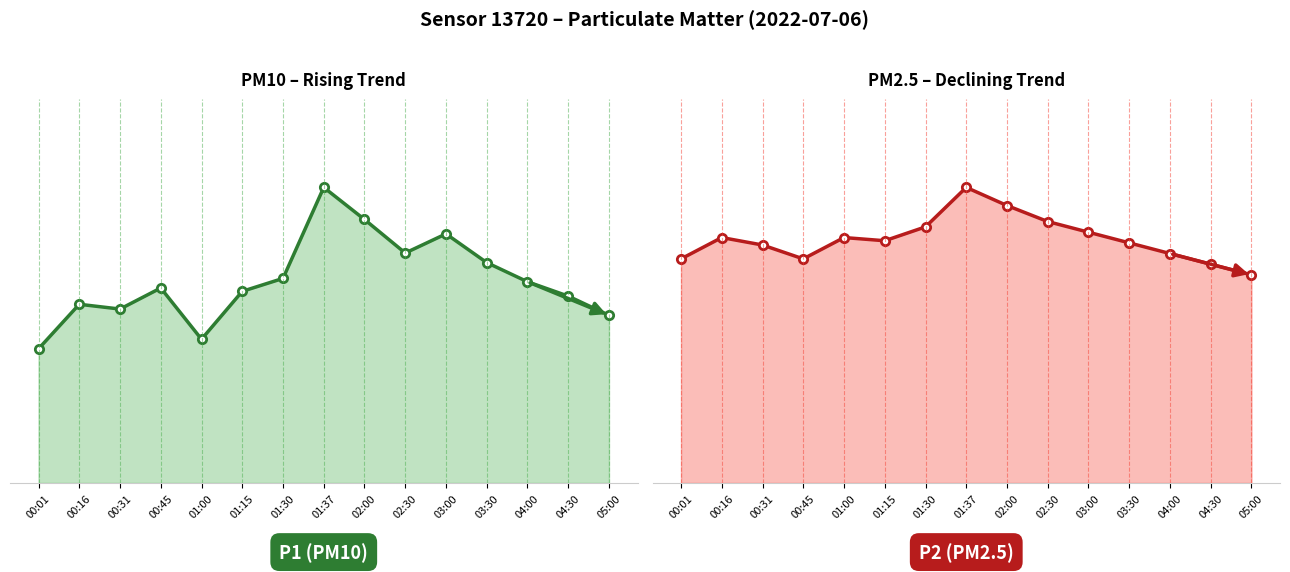

How many lines are shown in the chart?

2